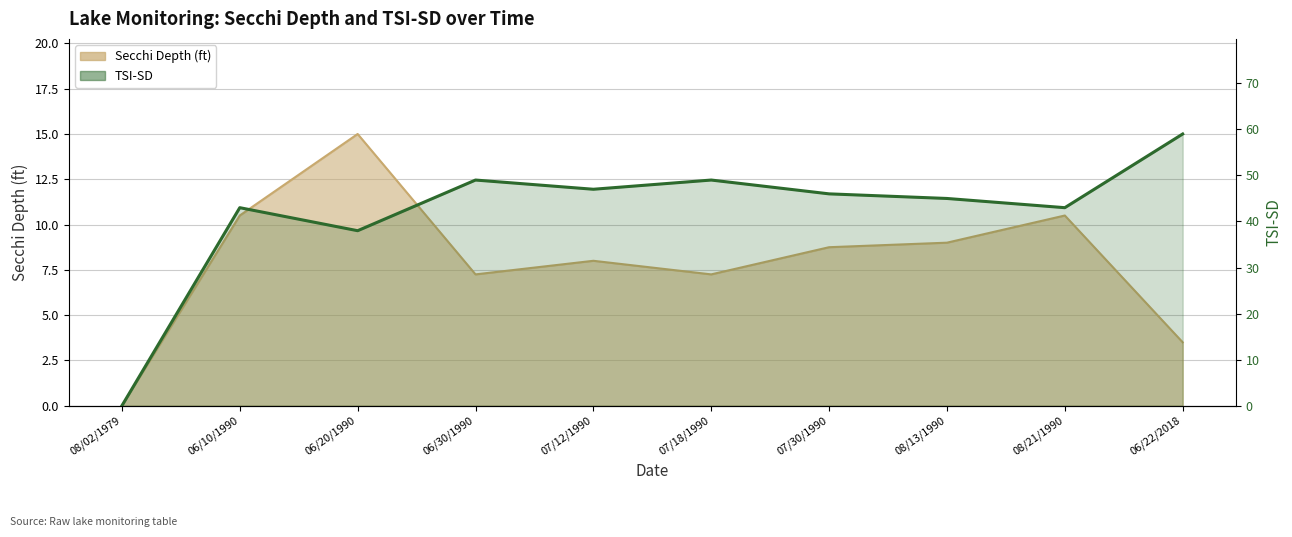

Where is the data nearest to the value 29?

06/20/1990